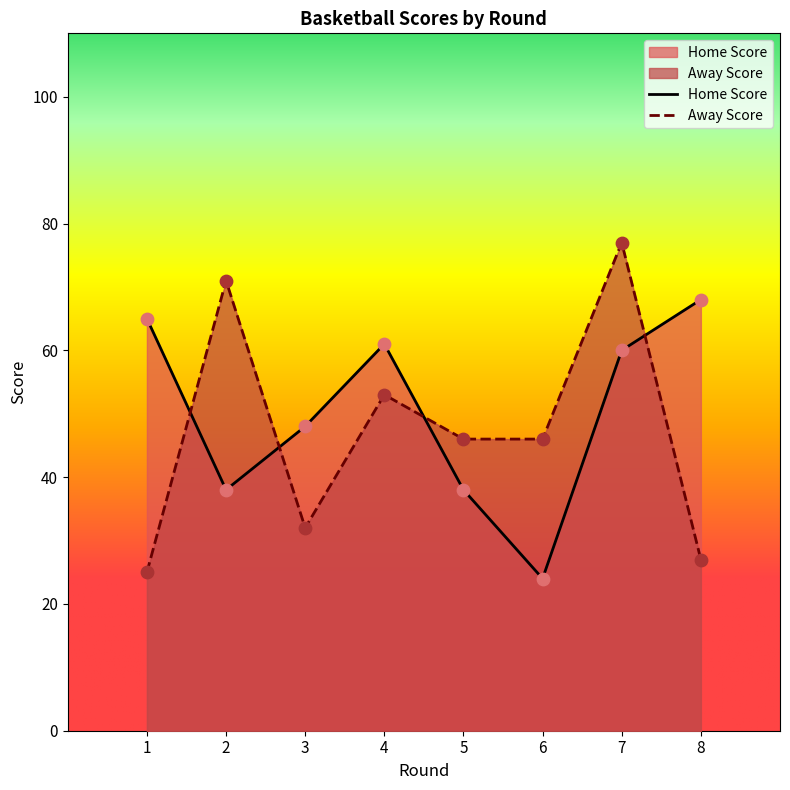

Which series contains the highest Y value?

Away Score